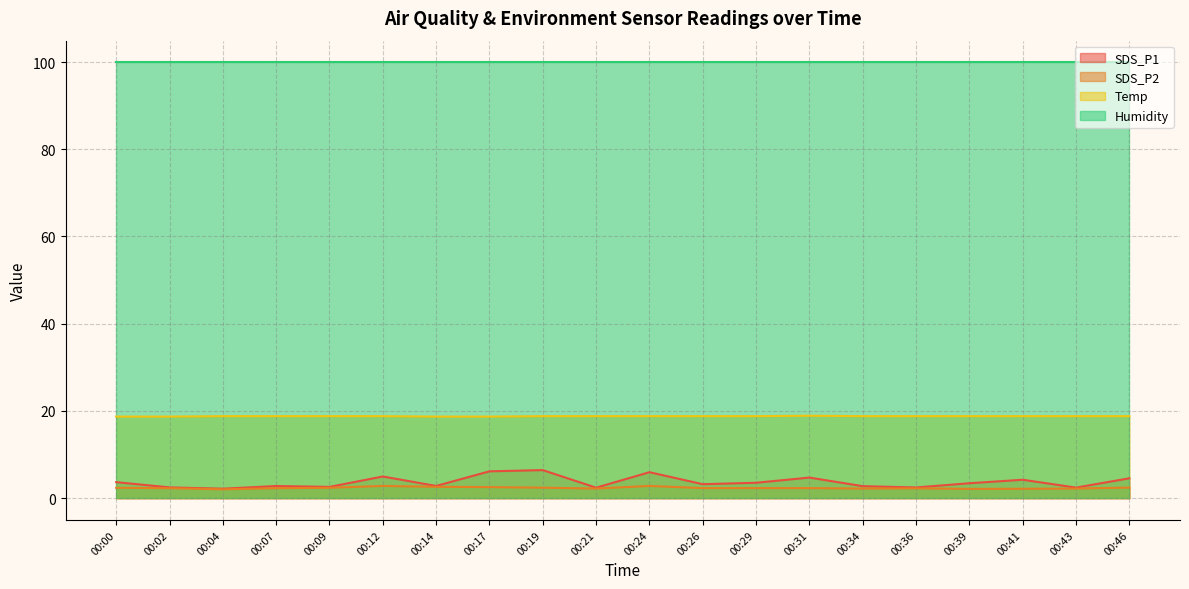

What is the lowest value of the Humidity series?

99.9